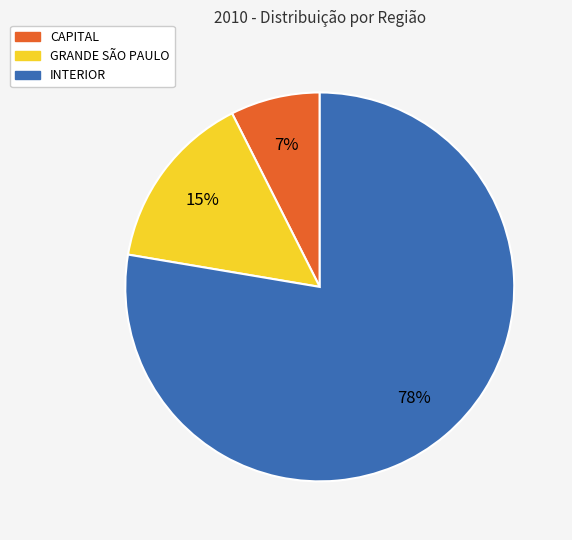

What is the majority slice?

INTERIOR